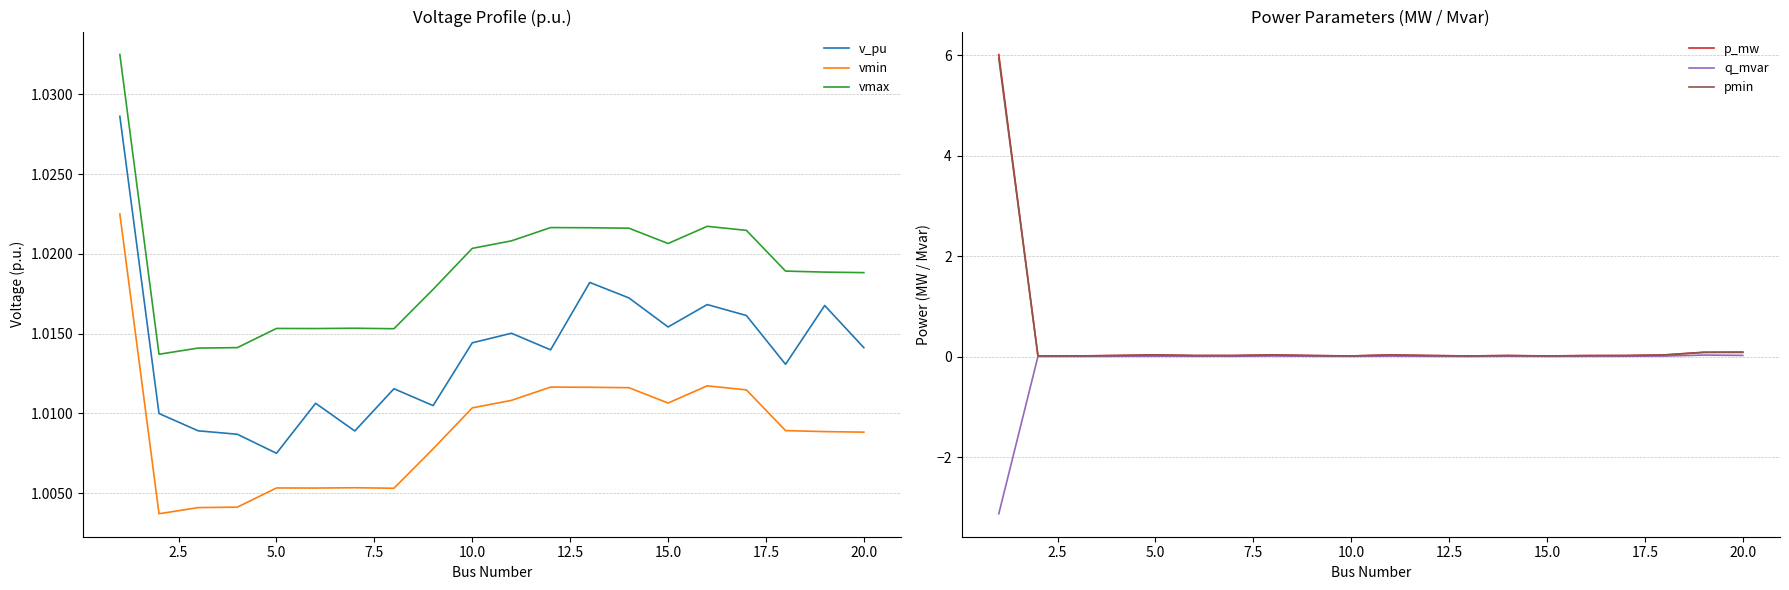

What are all the series names shown in the legend?

v_pu, vmin, vmax, p_mw, q_mvar, pmin